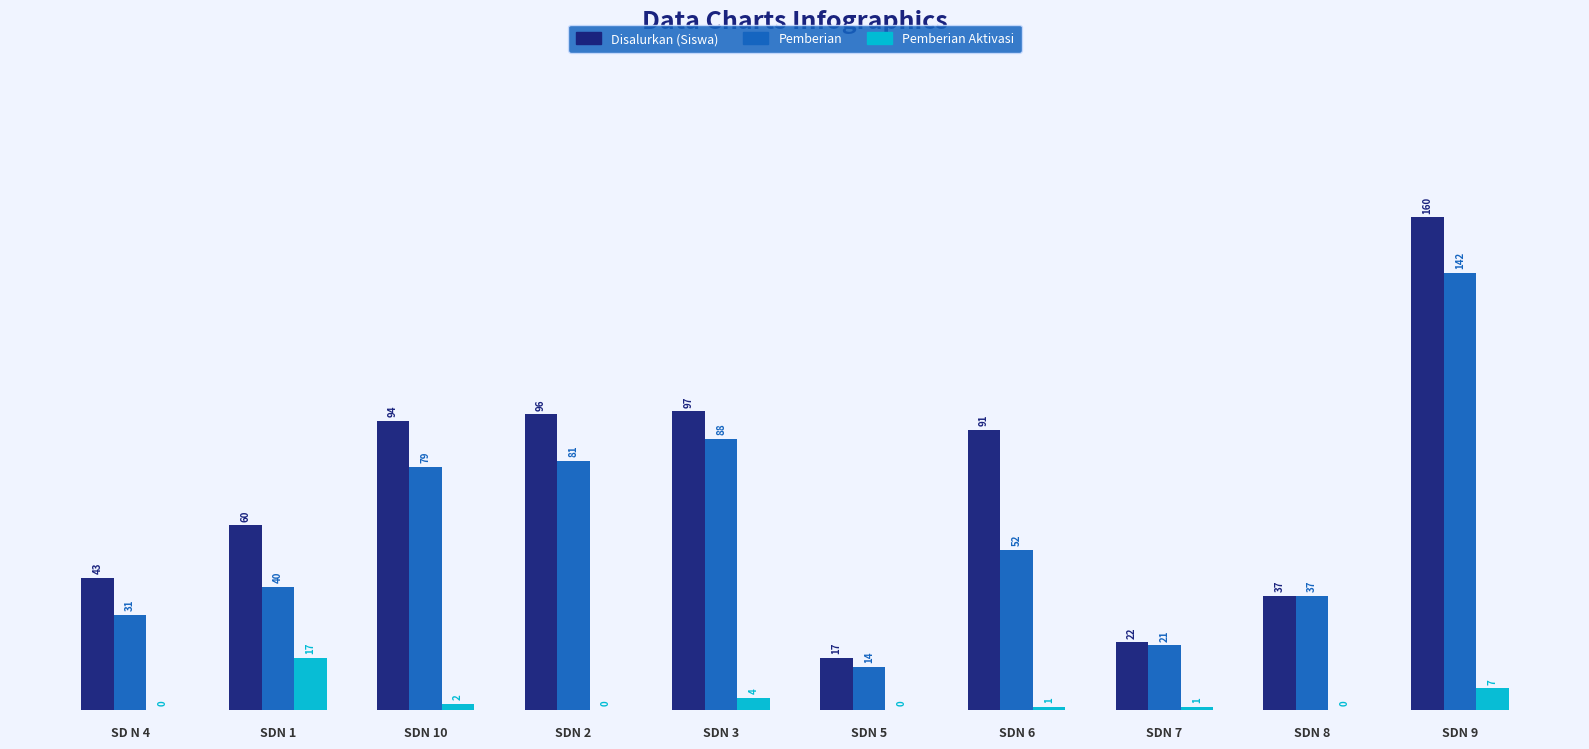

The value of Pemberian at SDN 5 is 21. True or false?

False